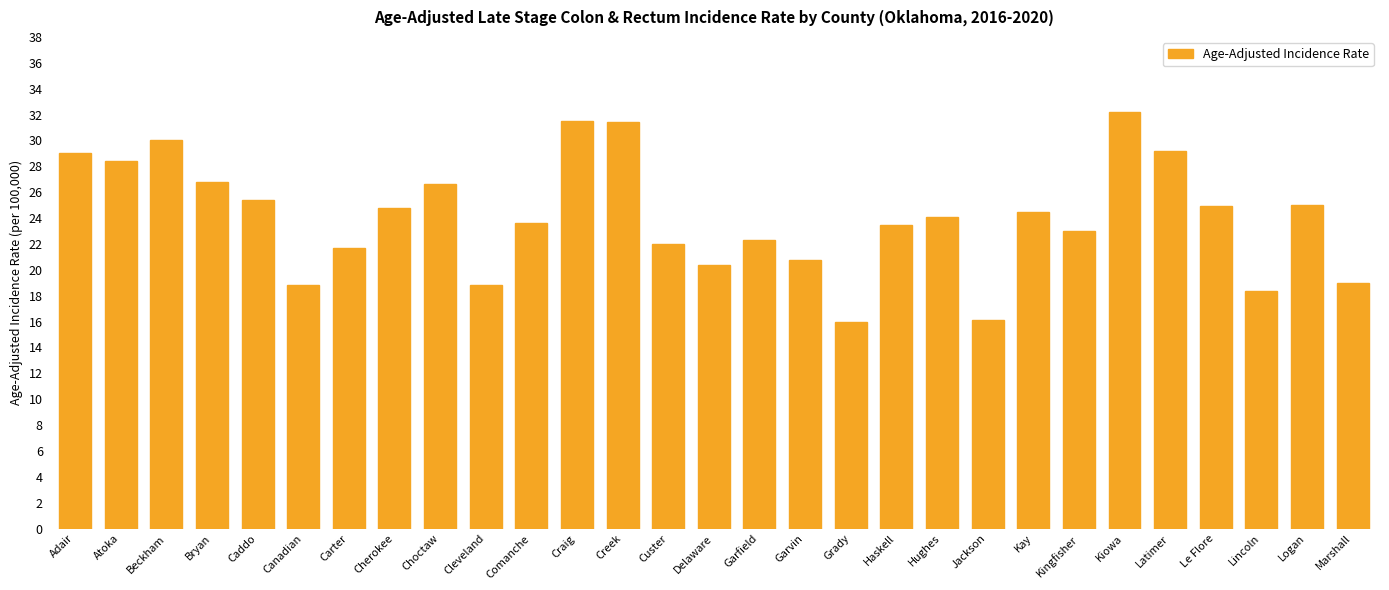

Is it true that the value at Atoka is 49.4?

False